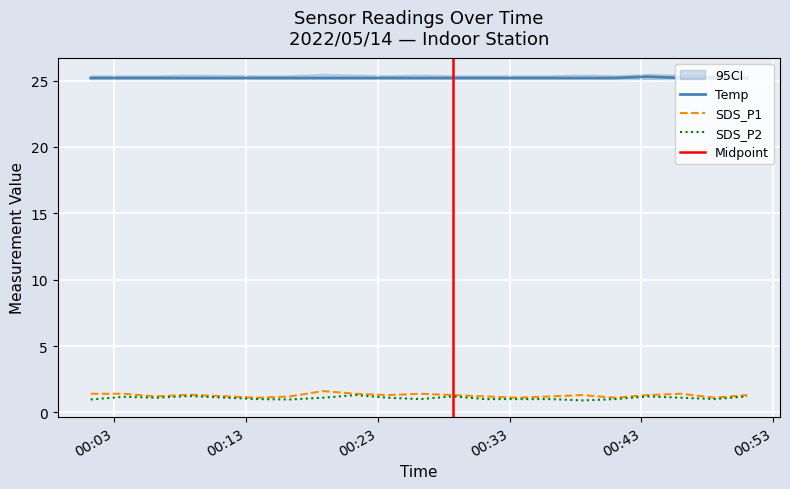

True or false: Temp and SDS_P2 intersect in this chart.

False